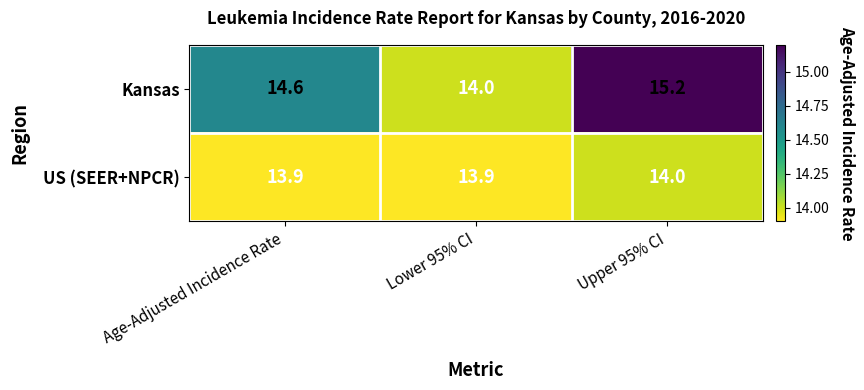

List the series in order of their overall mean, highest first.

Kansas, US (SEER+NPCR)